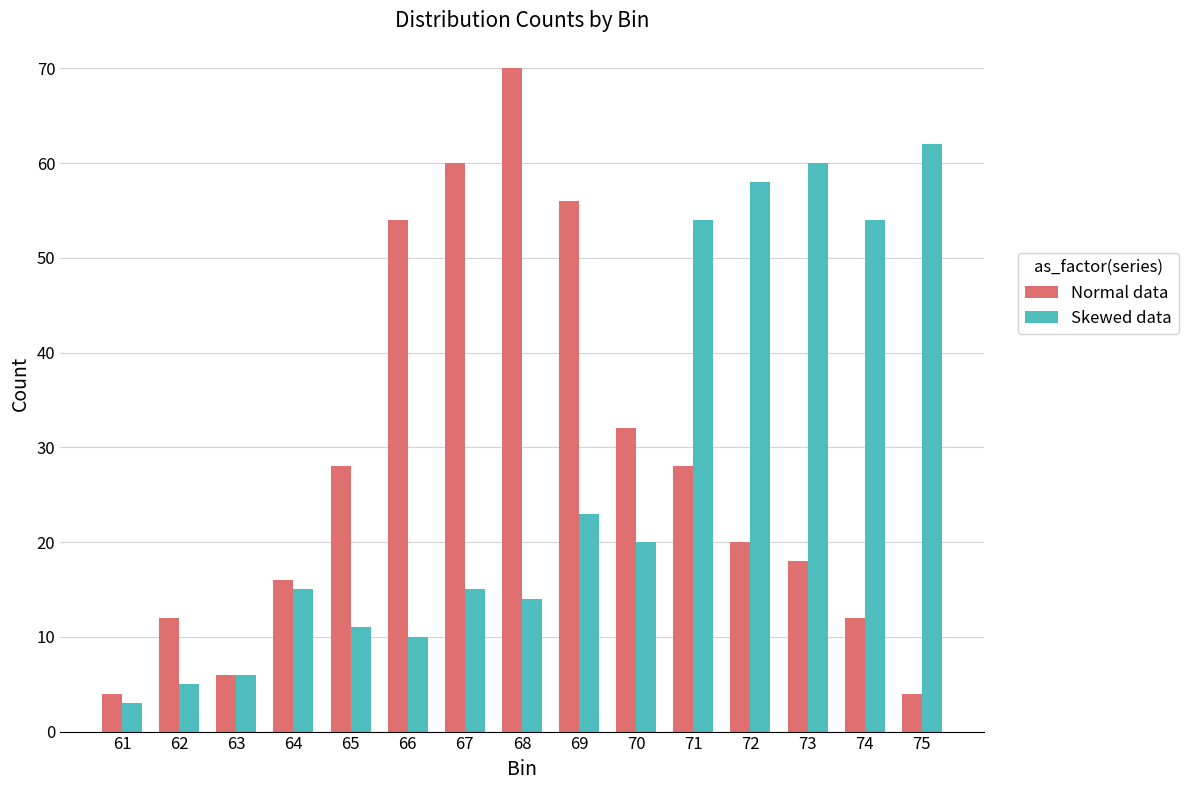

Where is Skewed data nearest to the value 32?

69